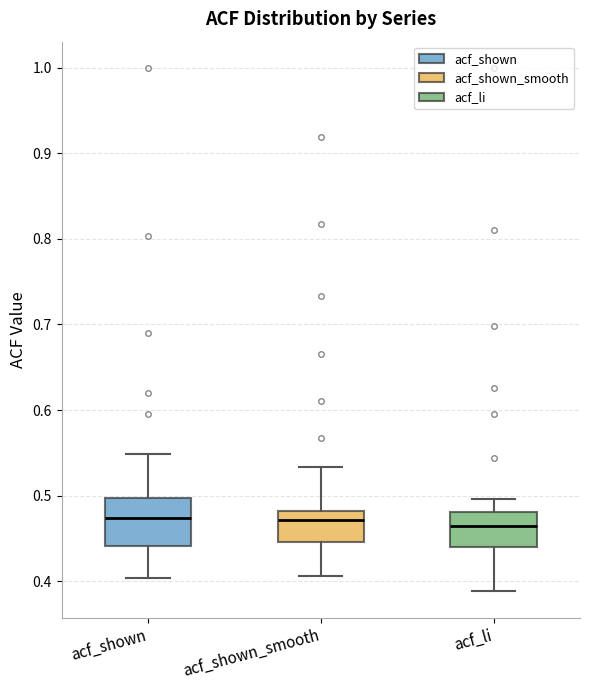

Reading left to right, read every box against the y-axis: the position of its median line, the range the box covers, and the ends of its whiskers. The values are not printed on the chart, so give them approximately, as read against the axis.

acf_shown: median 0.47, box 0.44 to 0.50, whiskers 0.40 to 0.55
acf_shown_smooth: median 0.47, box 0.45 to 0.48, whiskers 0.41 to 0.53
acf_li: median 0.46, box 0.44 to 0.48, whiskers 0.39 to 0.50